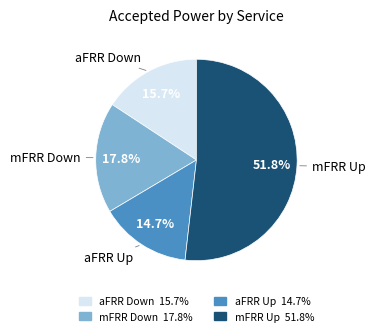

Is the sum of mFRR Down and aFRR Down greater than half?

No